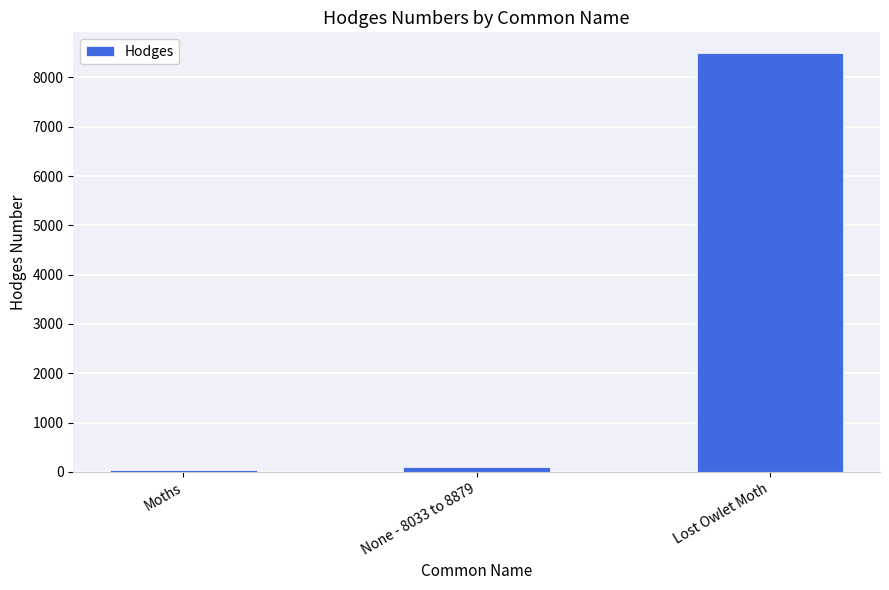

At which category does the chart reach its peak across all series?

Lost Owlet Moth